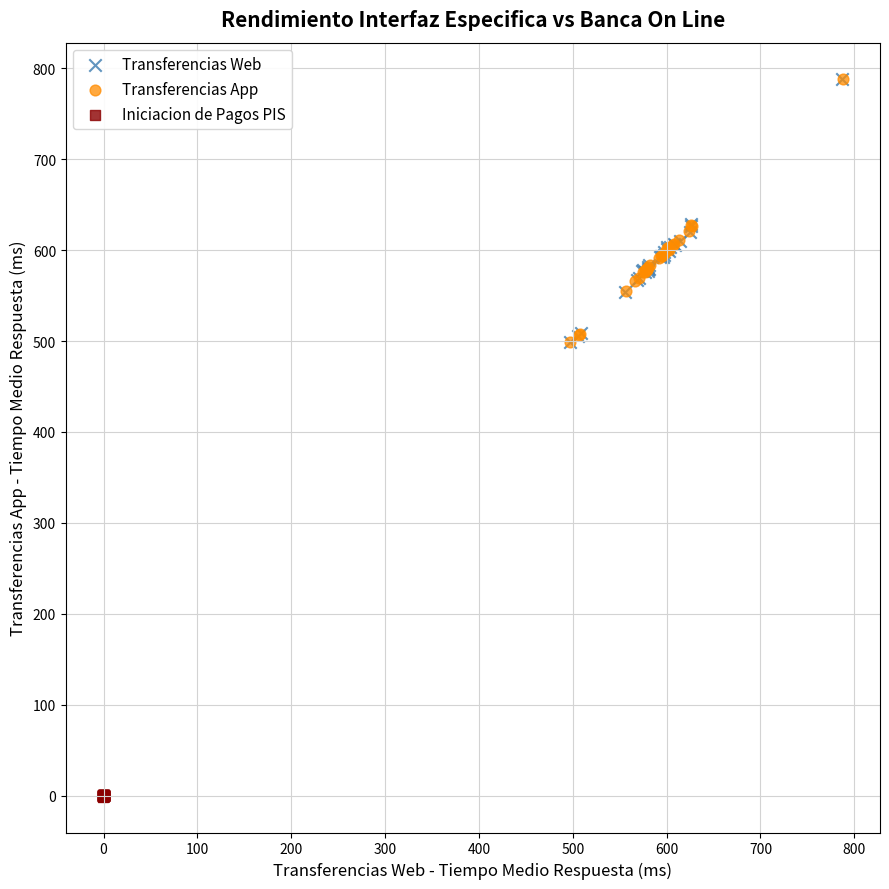

Which series has the largest Y range (max minus min)?

Transferencias App